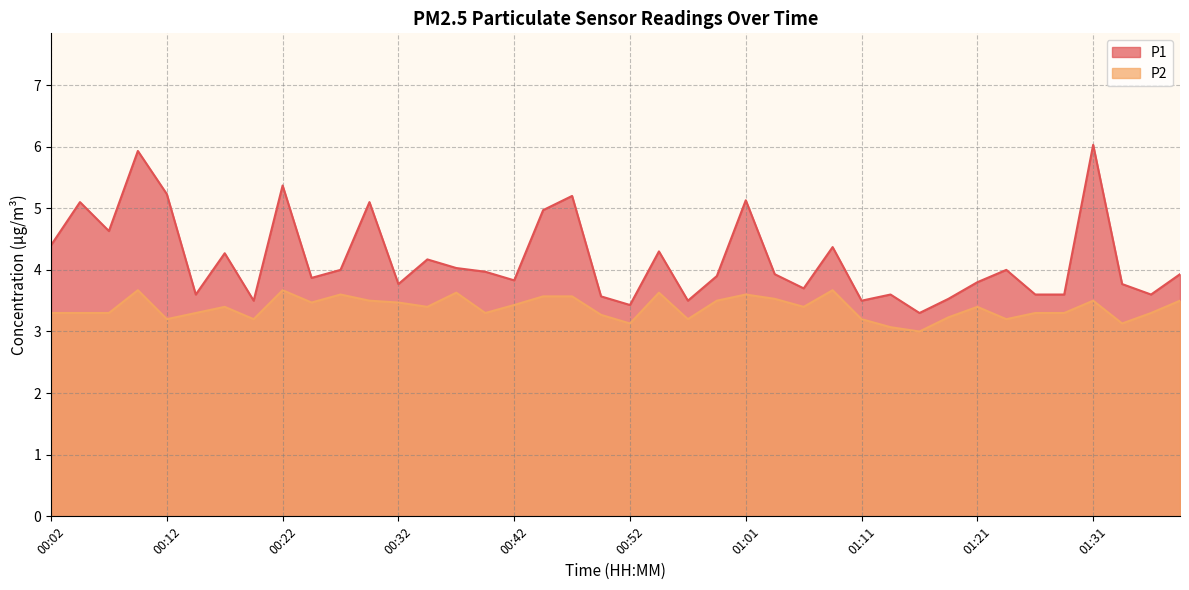

True or false: P2 and P1 cross at least once.

False